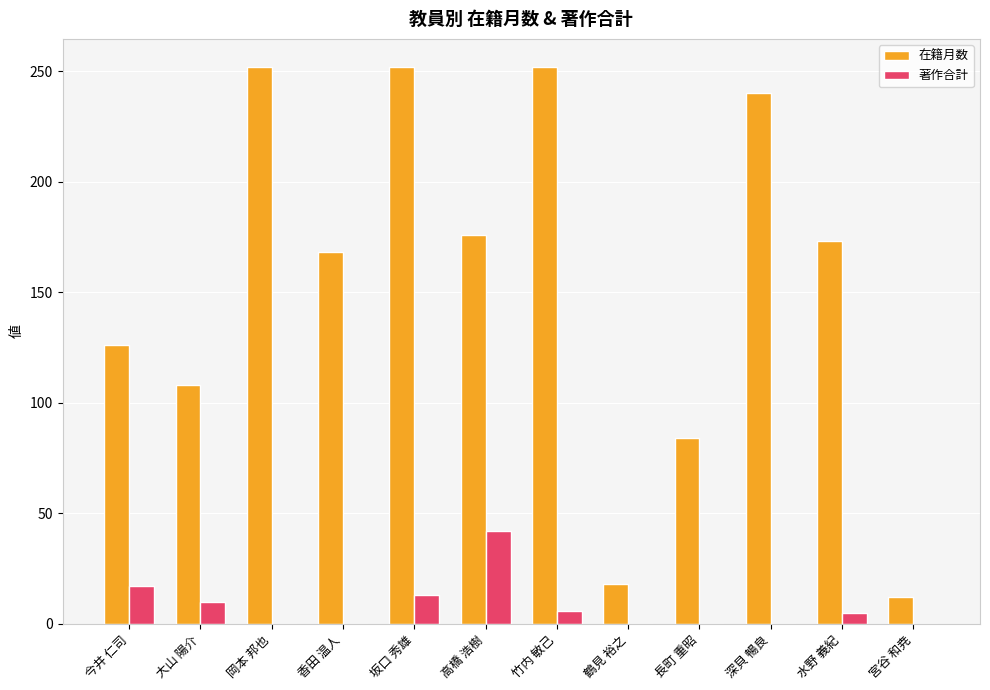

What is the sum of all 在籍月数 values?

1861